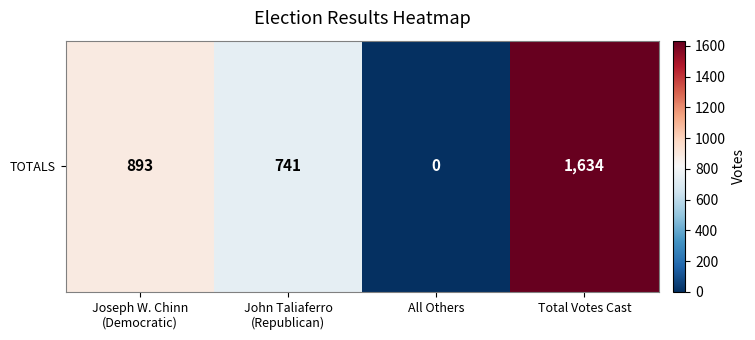

What is the average value?

817